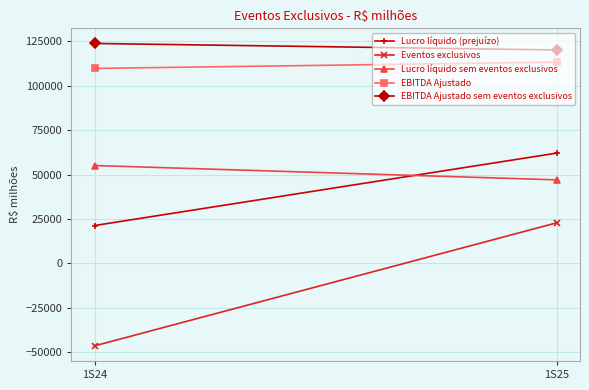

Is it true that EBITDA Ajustado equals 187977 at 1S24?

False